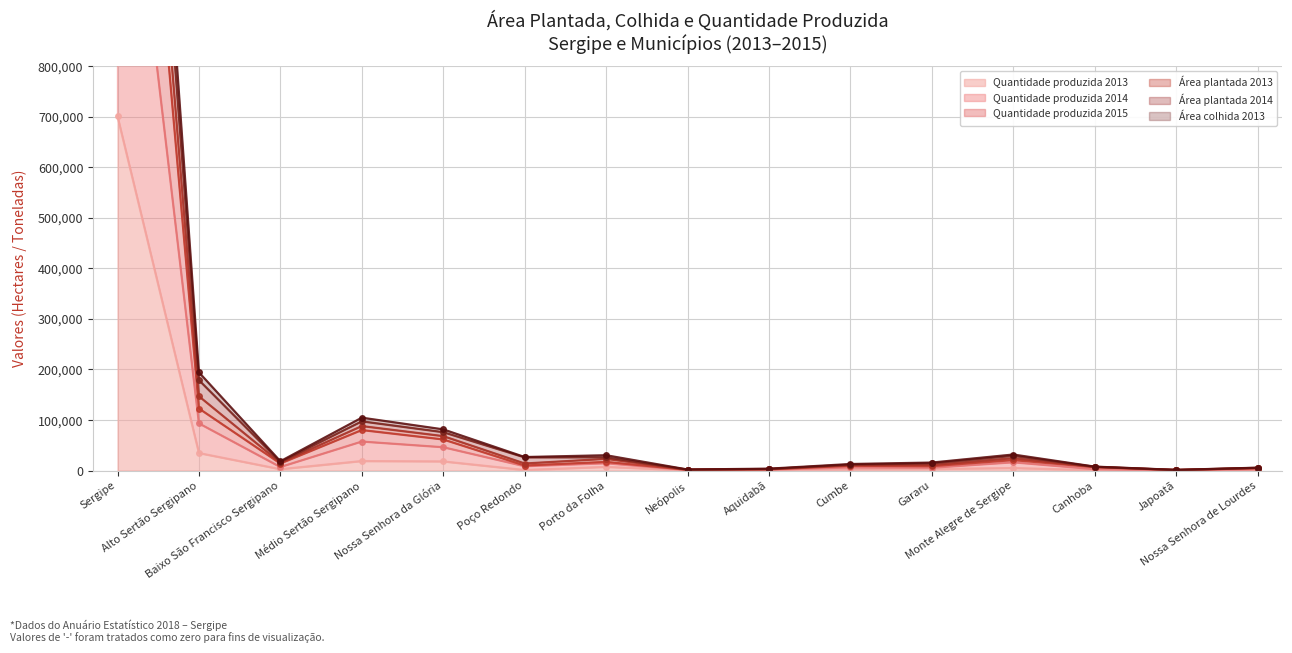

What is the label of the 8th point from the right?

Neópolis